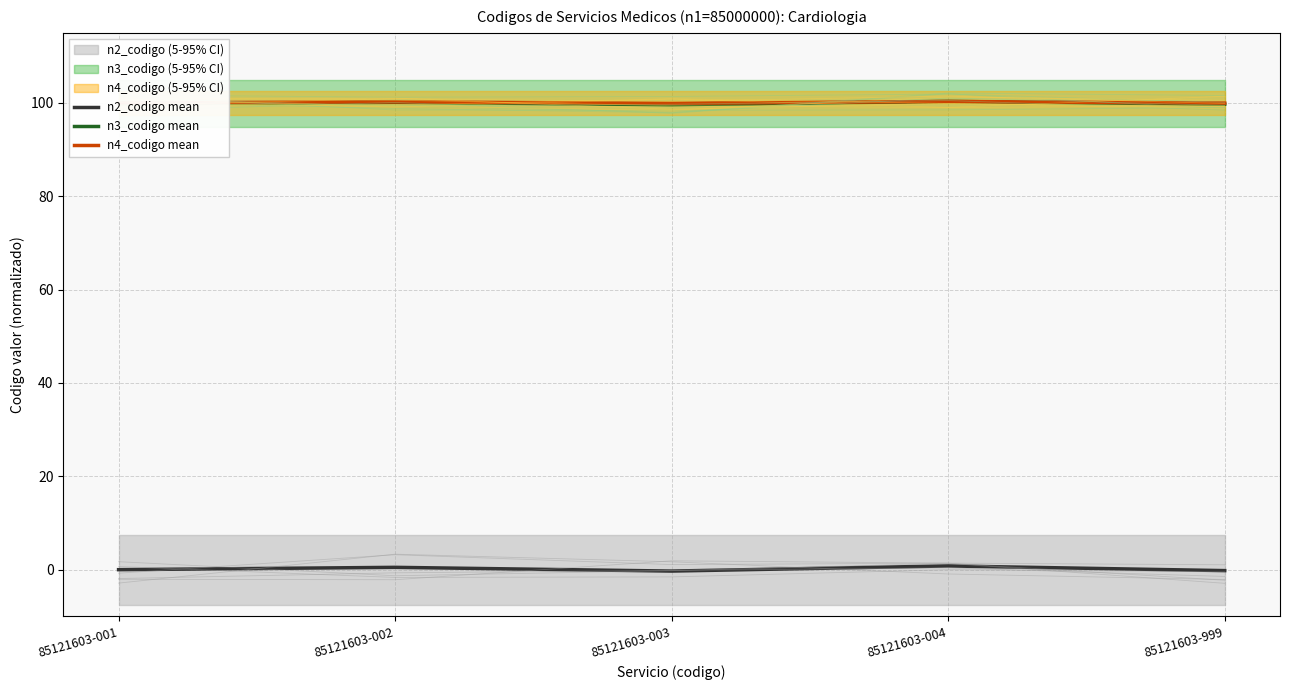

What is the sum of all n3_codigo mean values?

499.6